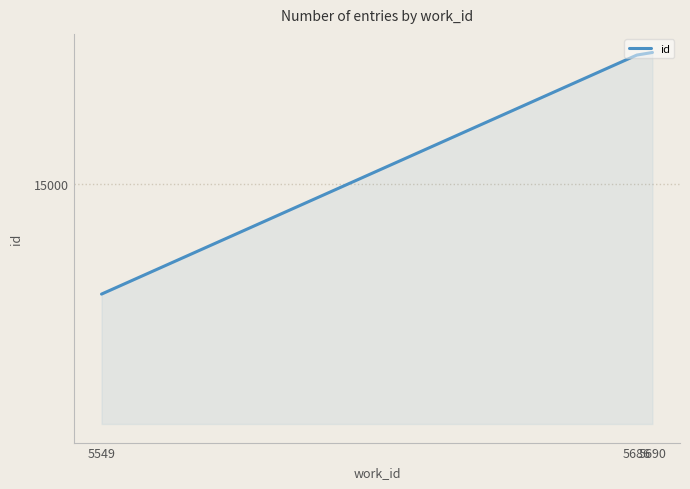

Does the chart have visible grid lines?

Yes